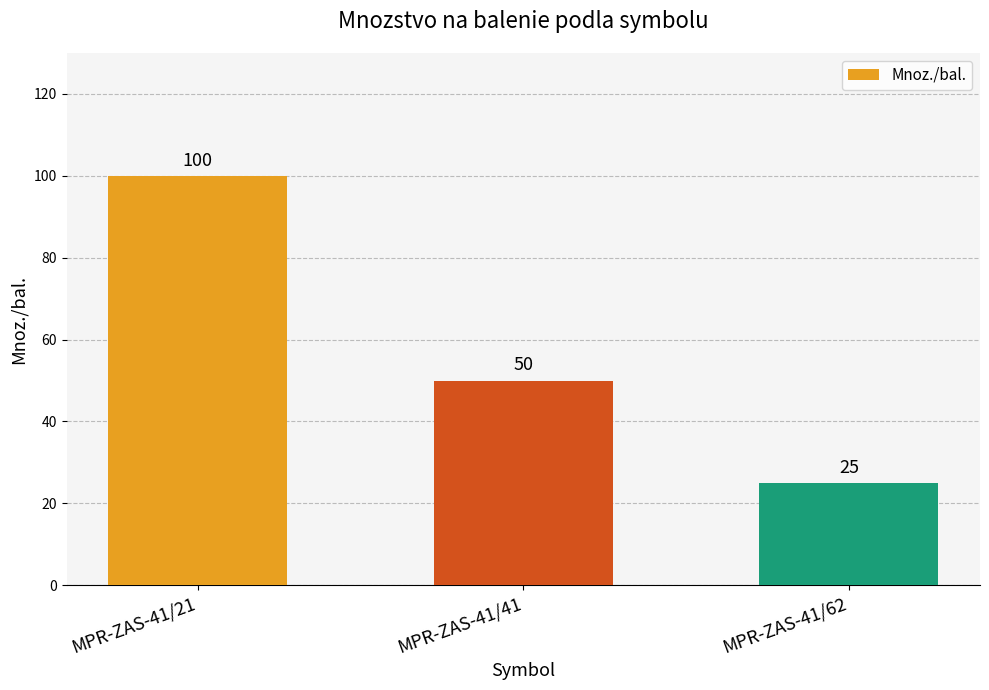

What is the difference between the values at MPR-ZAS-41/21 and MPR-ZAS-41/62?

75